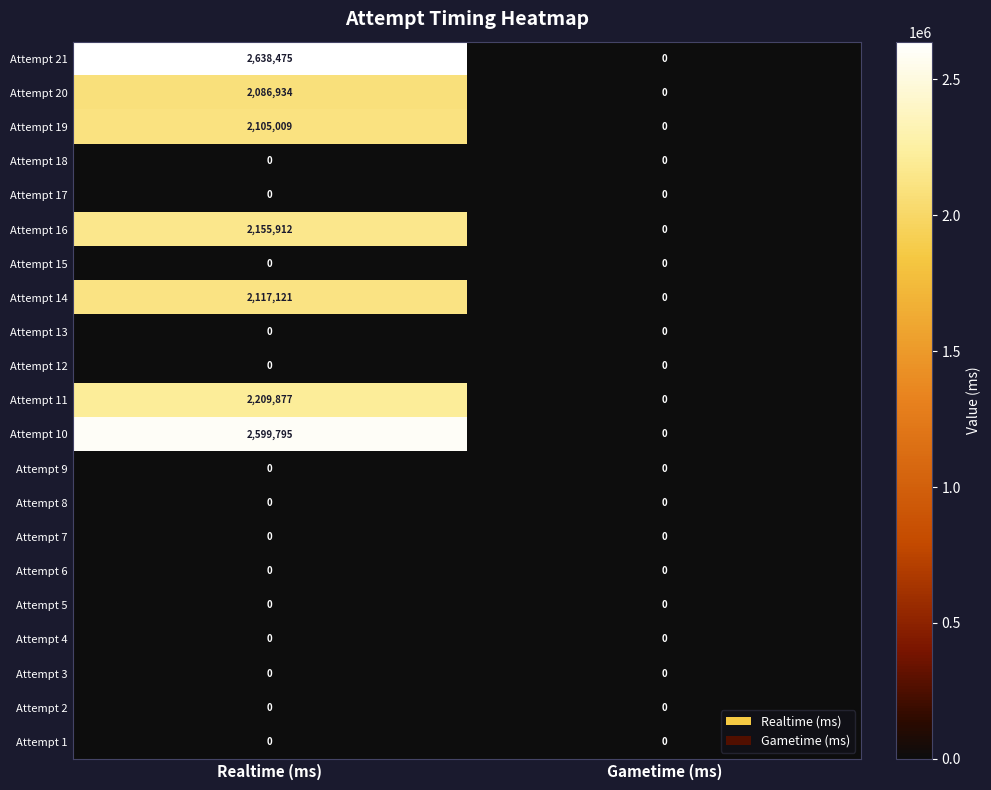

The value of Attempt 20 at Realtime (ms) is 2950493. True or false?

False